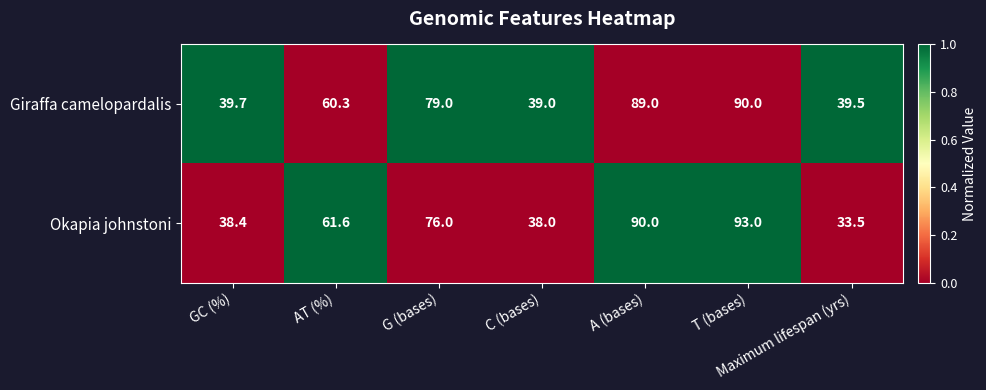

Which series has the largest total across all categories?

Giraffa camelopardalis